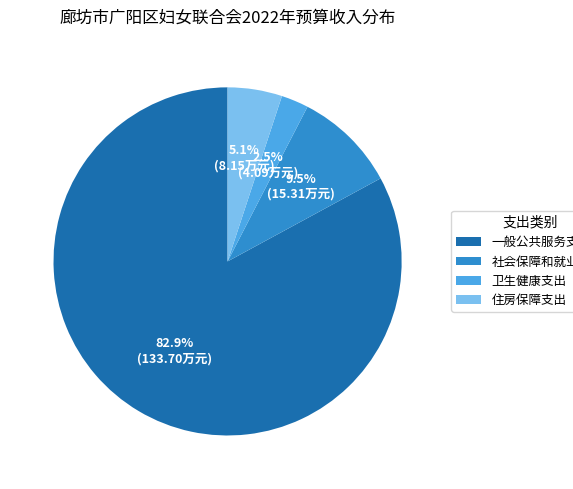

Which has a higher value, 住房保障支出 or 社会保障和就业支出?

社会保障和就业支出